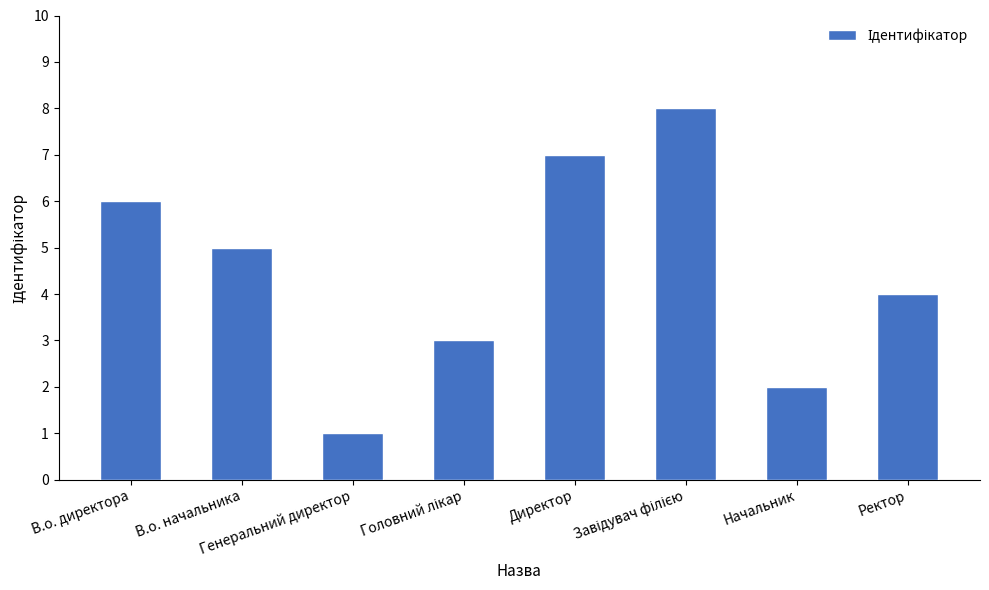

How many bars are there in total?

8